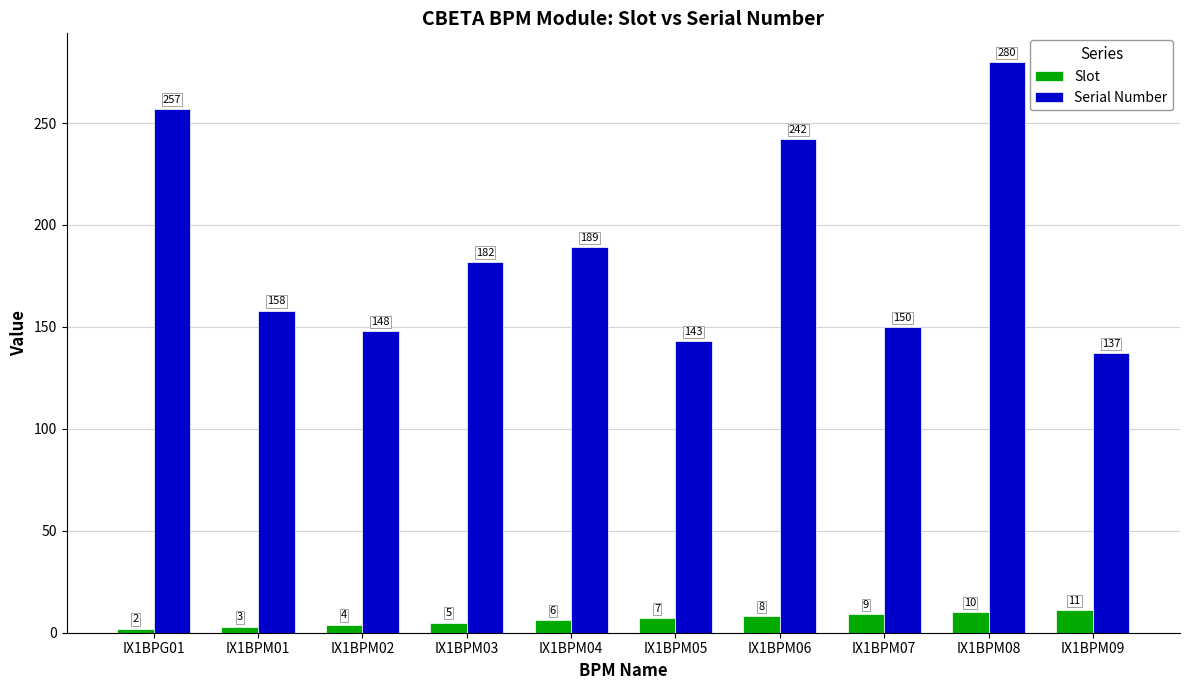

The Serial Number series shows 158 at IX1BPM01. True or false?

True